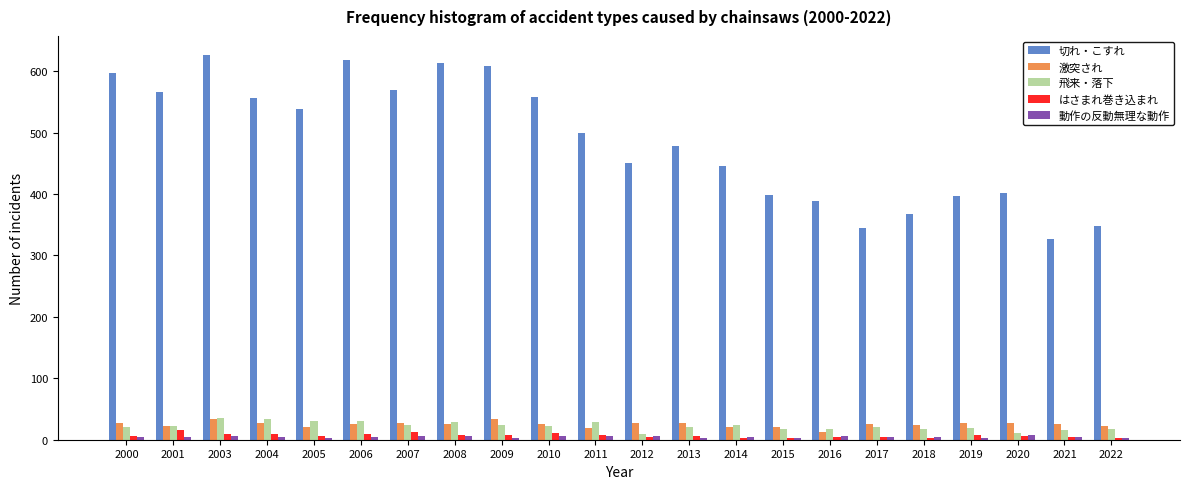

What is the difference between the maximum and minimum values in the 切れ・こすれ series?

300